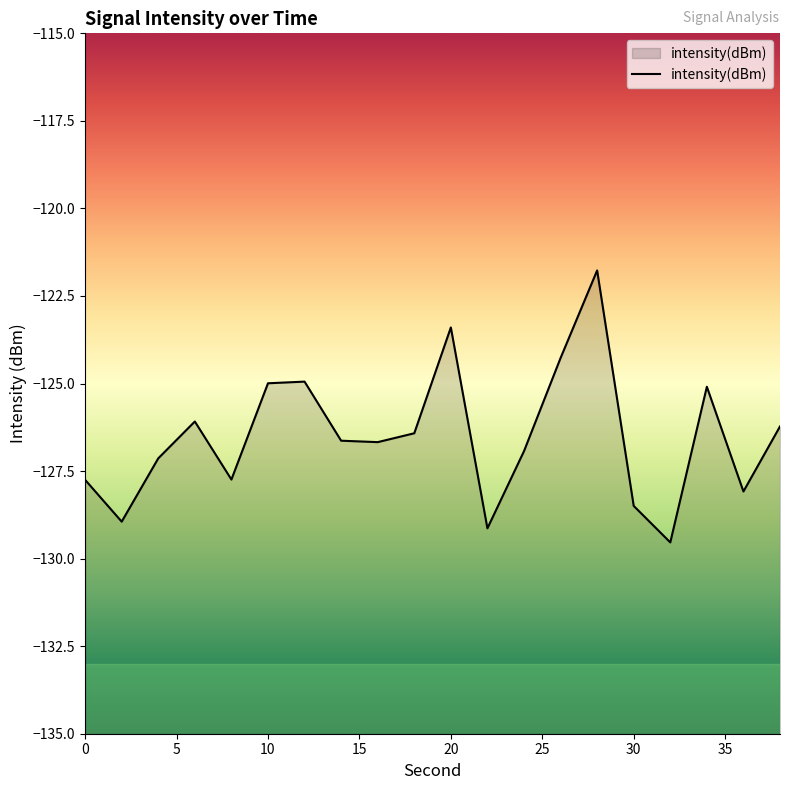

What is the smallest value displayed?

-129.5